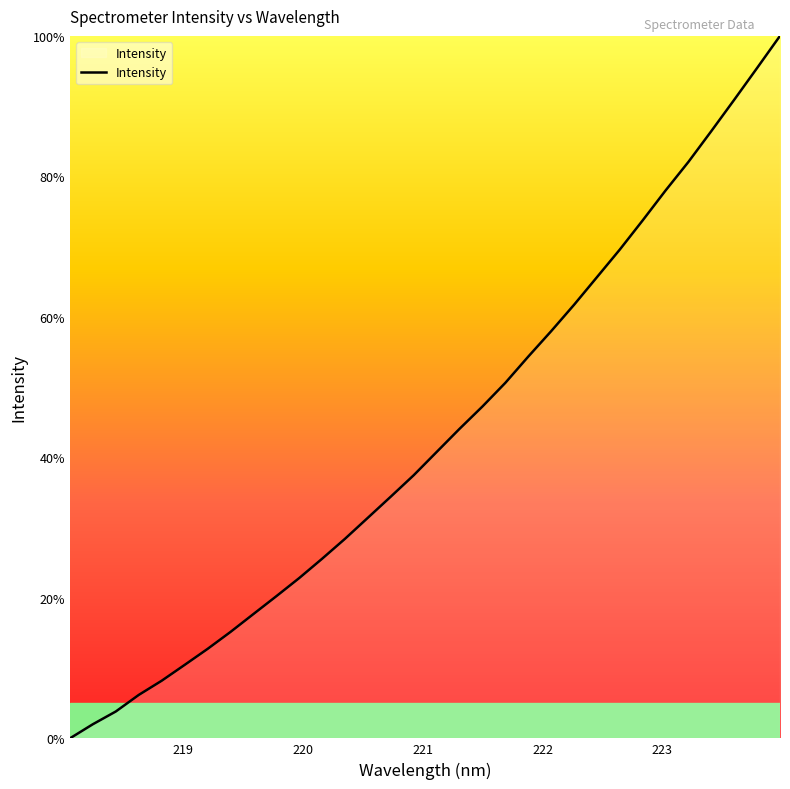

How many values are above zero?

31